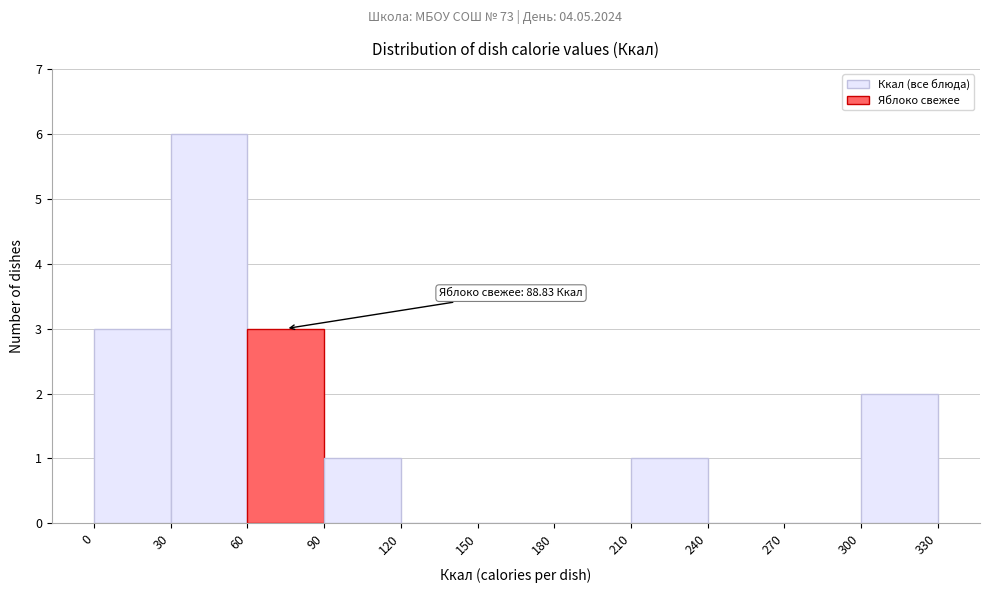

Which range on the x-axis has the tallest bar?

30 to 60